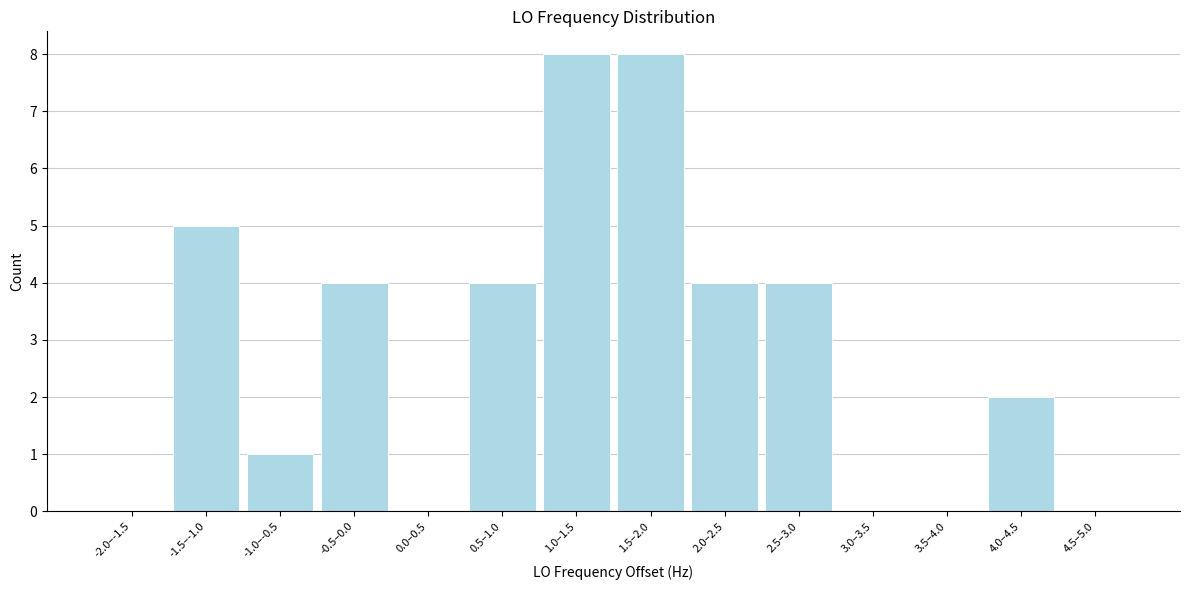

Reading left to right, transcribe all the data shown in this chart.

-2.0–-1.5=0	-1.5–-1.0=5	-1.0–-0.5=1	-0.5–0.0=4	0.0–0.5=0	0.5–1.0=4	1.0–1.5=8	1.5–2.0=8	2.0–2.5=4	2.5–3.0=4	3.0–3.5=0	3.5–4.0=0	4.0–4.5=2	4.5–5.0=0